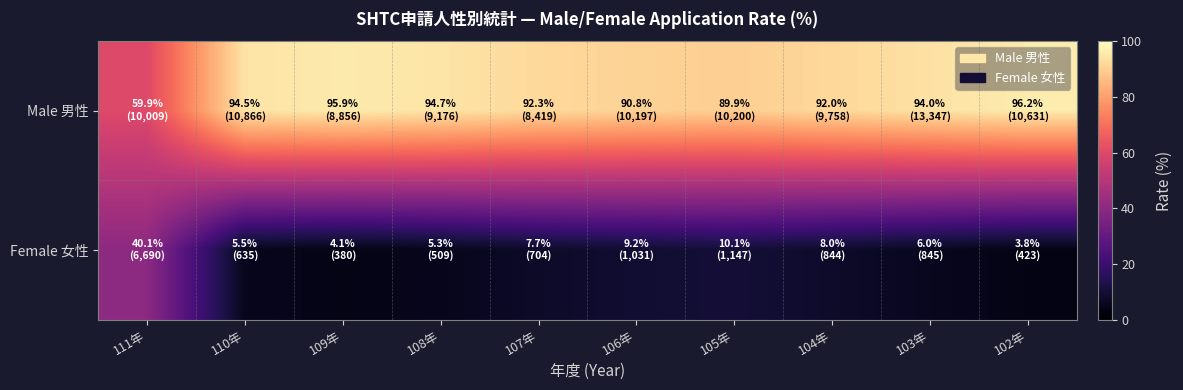

Count the number of data series in this chart.

2